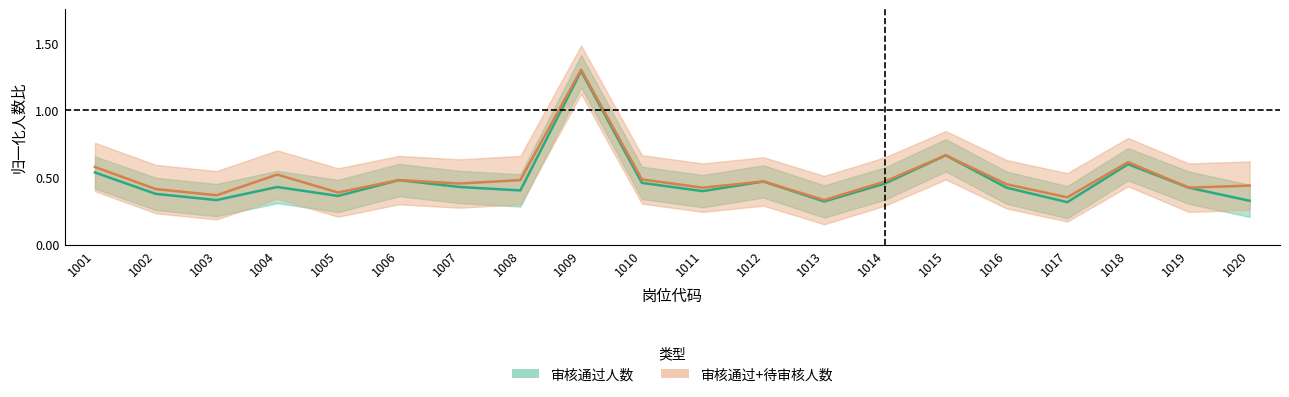

List the labels in order of value, largest first.

1009, 1015, 1018, 1001, 1006, 1012, 1010, 1014, 1004, 1007, 1016, 1019, 1008, 1011, 1002, 1005, 1003, 1020, 1013, 1017